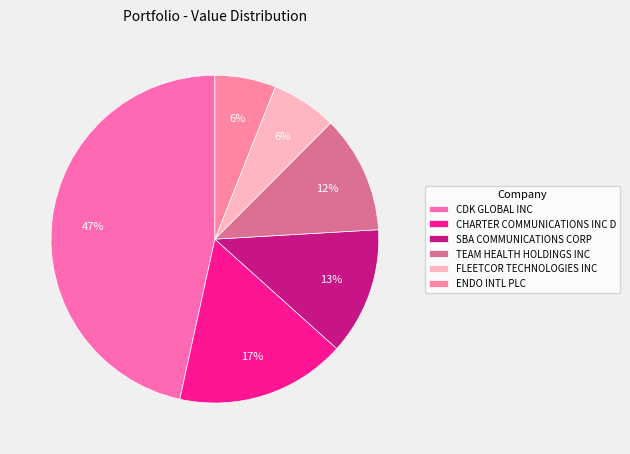

True or false: FLEETCOR TECHNOLOGIES INC accounts for 6% of the total.

True